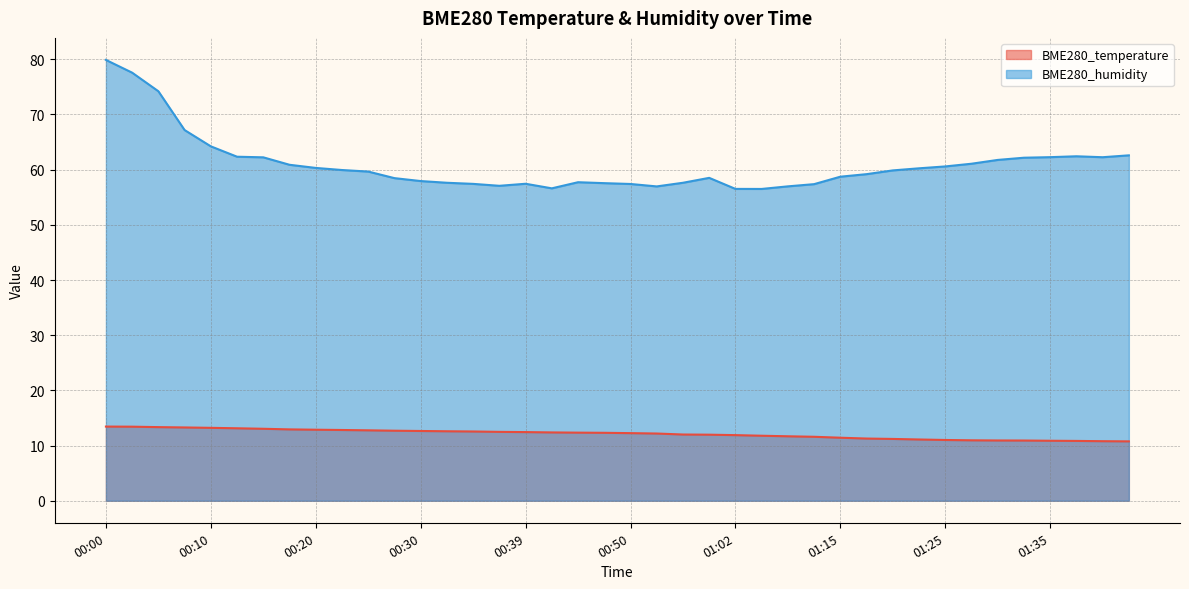

Count the number of data series in this chart.

2